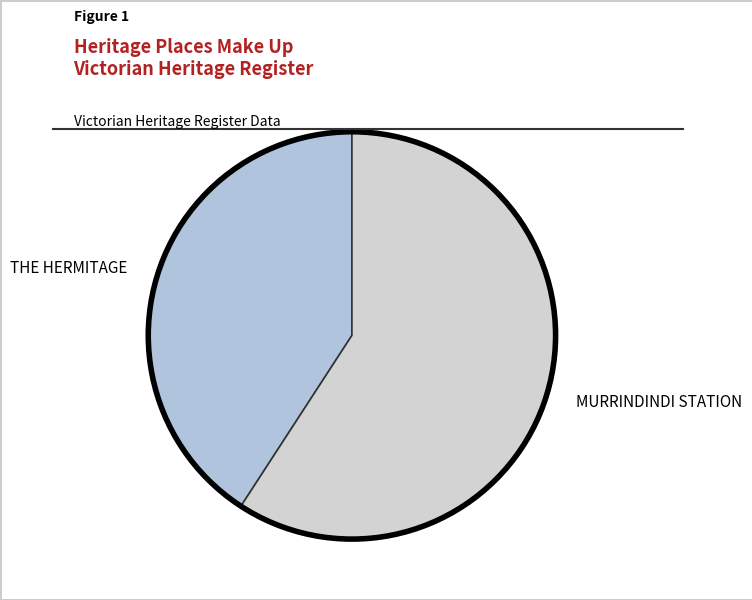

Which slice is the largest?

MURRINDINDI STATION